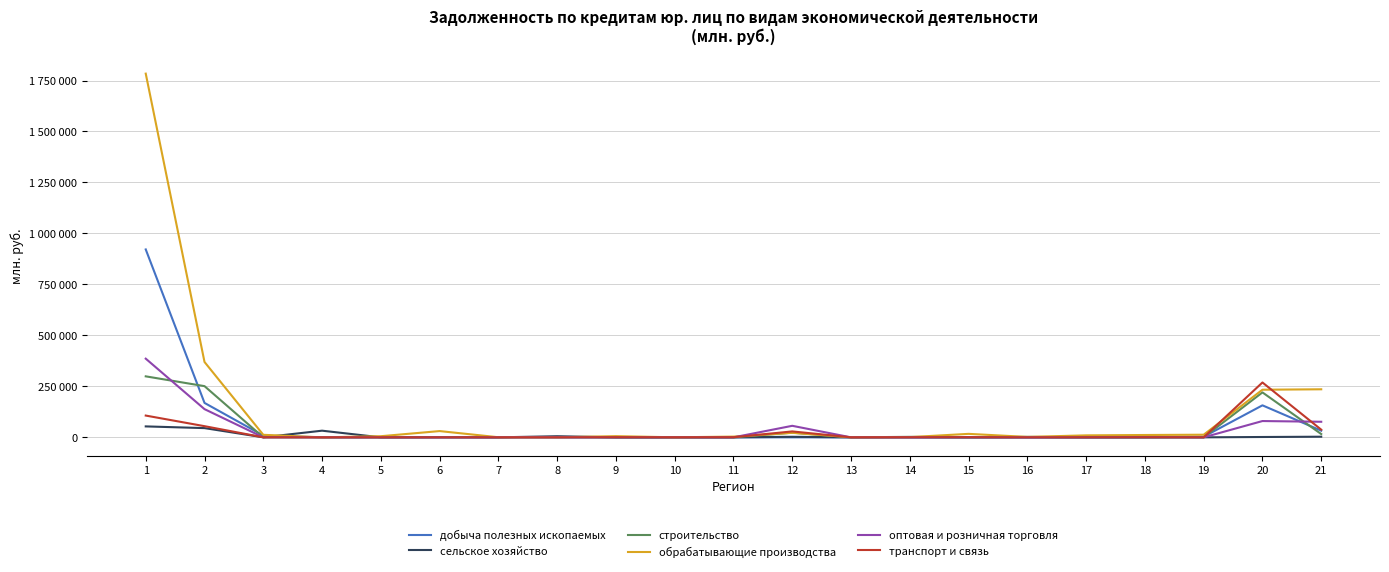

What are all the series names shown in the legend?

добыча полезных ископаемых, сельское хозяйство, строительство, обрабатывающие производства, оптовая и розничная торговля, транспорт и связь